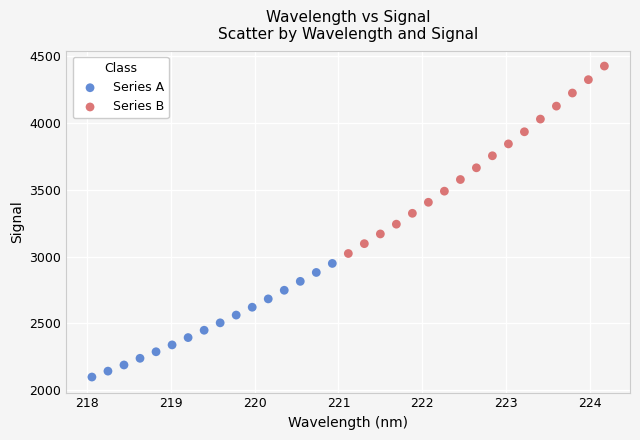

Which series contains the highest Y value?

Series B